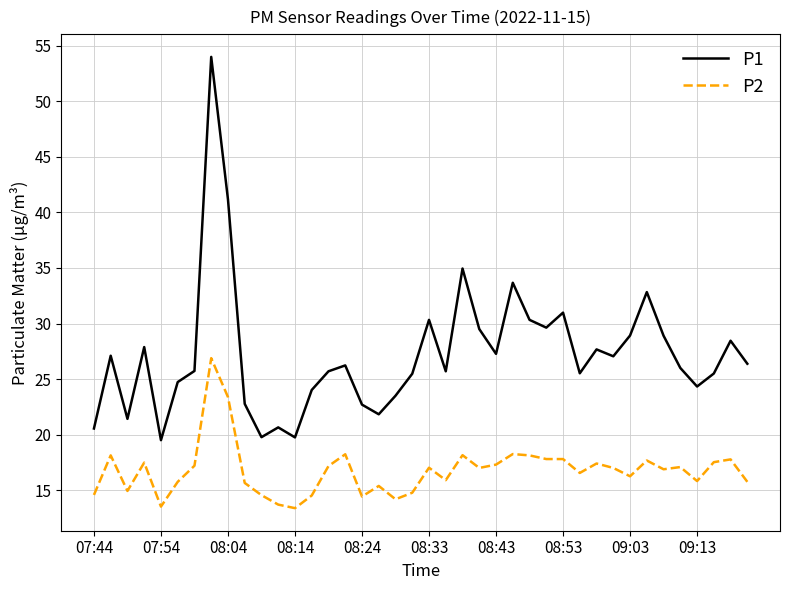

What is the minimum value shown in the chart?

13.4